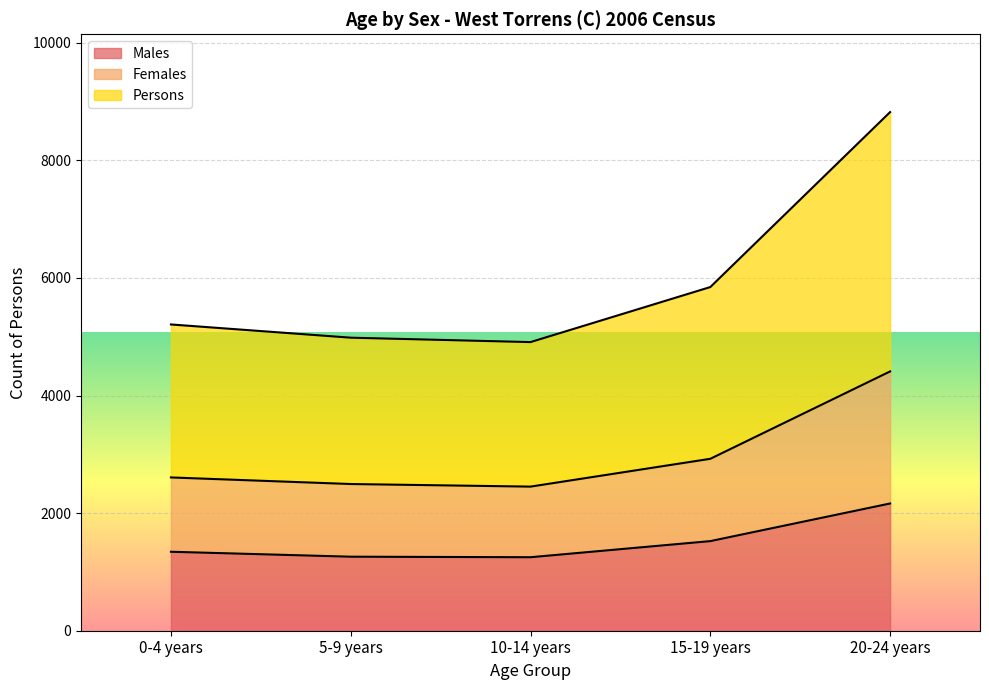

At which category is the sum across all series the highest?

20-24 years